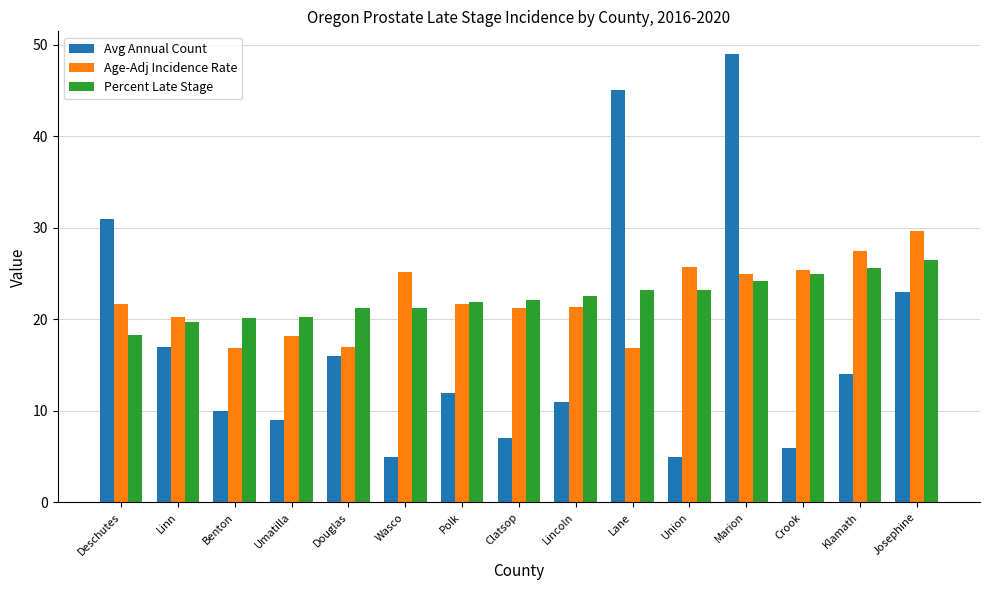

How many values in the Avg Annual Count series are below 12?

7